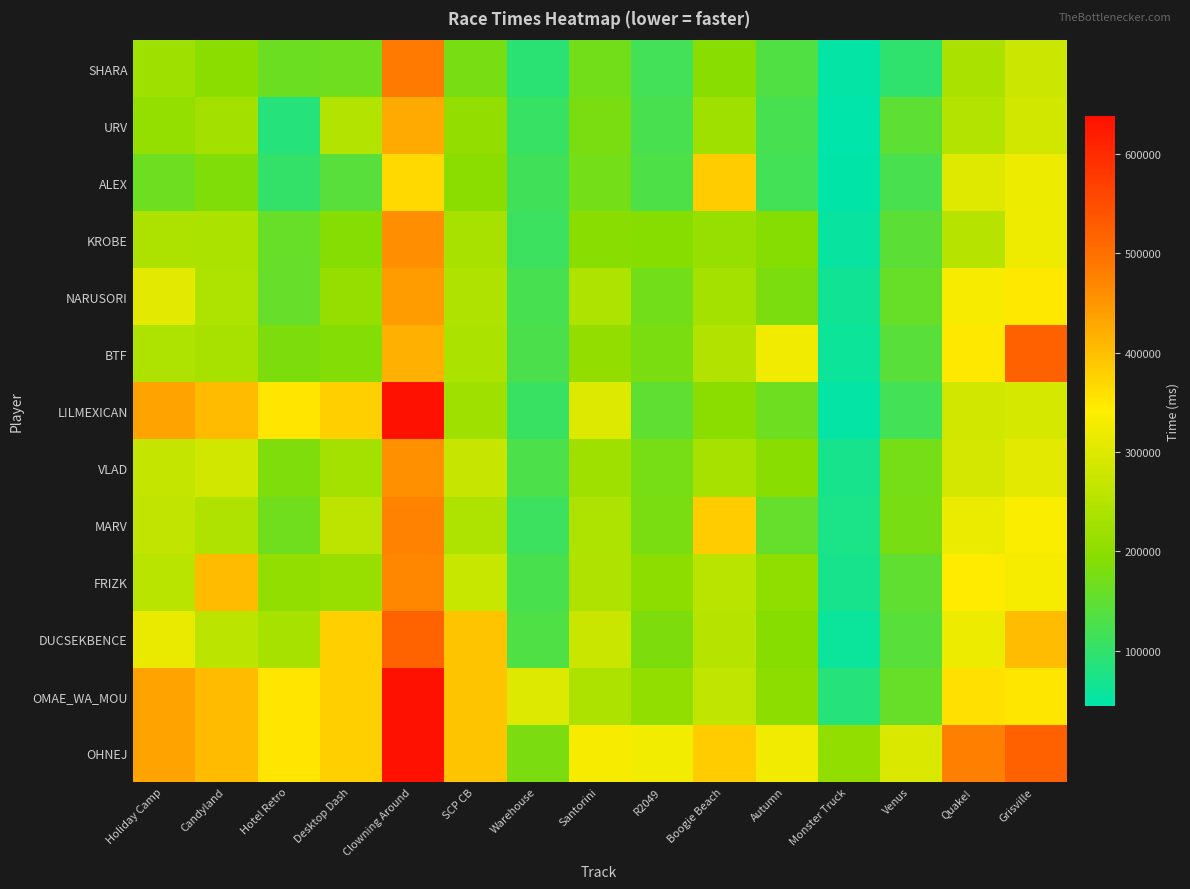

Reading right to left, extract all data points from this chart.

SHARA: Grisville=277325	Quake!=236696	Venus=97546	Monster Truck=50494	Autumn=134660	Boogie Beach=196542	R2049=116932	Santorini=170041	Warehouse=92094	SCP CB=176842	Clowning Around=485118	Desktop Dash=166910	Hotel Retro=163209	Candyland=197809	Holiday Camp=221339
URV: Grisville=285461	Quake!=246759	Venus=148683	Monster Truck=44853	Autumn=123461	Boogie Beach=222369	R2049=124788	Santorini=177757	Warehouse=105897	SCP CB=207306	Clowning Around=424955	Desktop Dash=247139	Hotel Retro=86210	Candyland=227066	Holiday Camp=209134
ALEX: Grisville=318838	Quake!=302524	Venus=124515	Monster Truck=46504	Autumn=119004	Boogie Beach=382689	R2049=131252	Santorini=171620	Warehouse=115592	SCP CB=196674	Clowning Around=367918	Desktop Dash=141833	Hotel Retro=101735	Candyland=186138	Holiday Camp=164386
KROBE: Grisville=322853	Quake!=252405	Venus=144703	Monster Truck=54180	Autumn=191109	Boogie Beach=211742	R2049=192617	Santorini=196043	Warehouse=110633	SCP CB=234763	Clowning Around=458972	Desktop Dash=190204	Hotel Retro=157528	Candyland=238352	Holiday Camp=239907
NARUSORI: Grisville=347473	Quake!=331780	Venus=158141	Monster Truck=63773	Autumn=181022	Boogie Beach=228089	R2049=170796	Santorini=240892	Warehouse=123125	SCP CB=243872	Clowning Around=441395	Desktop Dash=210330	Hotel Retro=156543	Candyland=241647	Holiday Camp=307119
BTF: Grisville=523128	Quake!=347538	Venus=142702	Monster Truck=59447	Autumn=323078	Boogie Beach=244808	R2049=178196	Santorini=207148	Warehouse=128085	SCP CB=238033	Clowning Around=417875	Desktop Dash=189143	Hotel Retro=181904	Candyland=233733	Holiday Camp=241674
L!LMEXICAN: Grisville=289481	Quake!=285940	Venus=118300	Monster Truck=49915	Autumn=165318	Boogie Beach=198440	R2049=149245	Santorini=301368	Warehouse=108209	SCP CB=222560	Clowning Around=638067	Desktop Dash=379256	Hotel Retro=352101	Candyland=405180	Holiday Camp=434111
VLAD: Grisville=307266	Quake!=287872	Venus=173092	Monster Truck=70611	Autumn=195910	Boogie Beach=230465	R2049=175056	Santorini=224431	Warehouse=128540	SCP CB=271221	Clowning Around=457137	Desktop Dash=229329	Hotel Retro=182938	Candyland=285180	Holiday Camp=268257
MARV: Grisville=336616	Quake!=317224	Venus=176093	Monster Truck=74060	Autumn=154968	Boogie Beach=382689	R2049=177993	Santorini=241649	Warehouse=110280	SCP CB=241774	Clowning Around=473675	Desktop Dash=259256	Hotel Retro=168591	Candyland=243210	Holiday Camp=266004
FRIZK: Grisville=330773	Quake!=344880	Venus=150896	Monster Truck=70774	Autumn=203078	Boogie Beach=255288	R2049=201885	Santorini=241944	Warehouse=125683	SCP CB=272793	Clowning Around=469456	Desktop Dash=213720	Hotel Retro=206407	Candyland=405180	Holiday Camp=255452
DUCSEKBENCE: Grisville=403128	Quake!=318623	Venus=142868	Monster Truck=57829	Autumn=193891	Boogie Beach=252362	R2049=182147	Santorini=275403	Warehouse=131824	SCP CB=392793	Clowning Around=518067	Desktop Dash=379256	Hotel Retro=232101	Candyland=257576	Holiday Camp=314111
OMAE_WA_MOU: Grisville=351507	Quake!=358628	Venus=158148	Monster Truck=85615	Autumn=200162	Boogie Beach=262689	R2049=205338	Santorini=240425	Warehouse=300161	SCP CB=392793	Clowning Around=638067	Desktop Dash=379256	Hotel Retro=352101	Candyland=405180	Holiday Camp=434111
OHNEJ: Grisville=523128	Quake!=478628	Venus=296093	Monster Truck=205615	Autumn=323078	Boogie Beach=382689	R2049=325338	Santorini=331114	Warehouse=180161	SCP CB=392793	Clowning Around=638067	Desktop Dash=379256	Hotel Retro=352101	Candyland=405180	Holiday Camp=434111